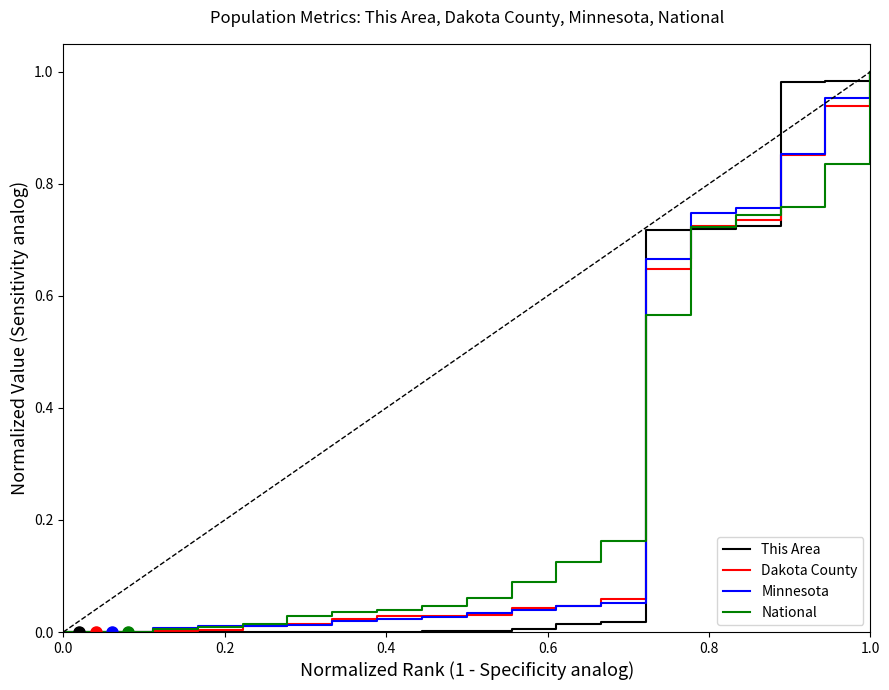

How many intersections are there between Dakota County and This Area?

3